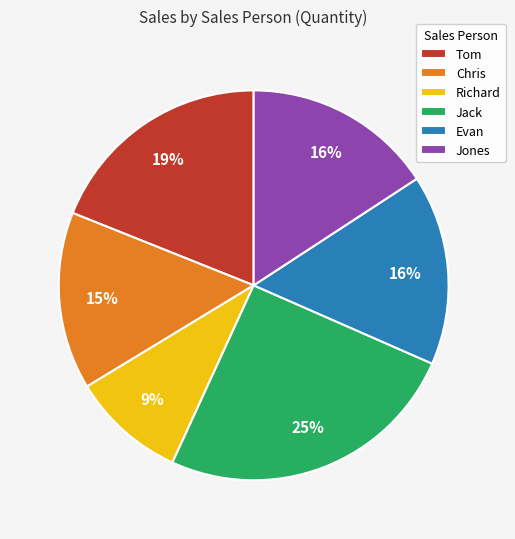

Which has a higher value, Evan or Richard?

Evan